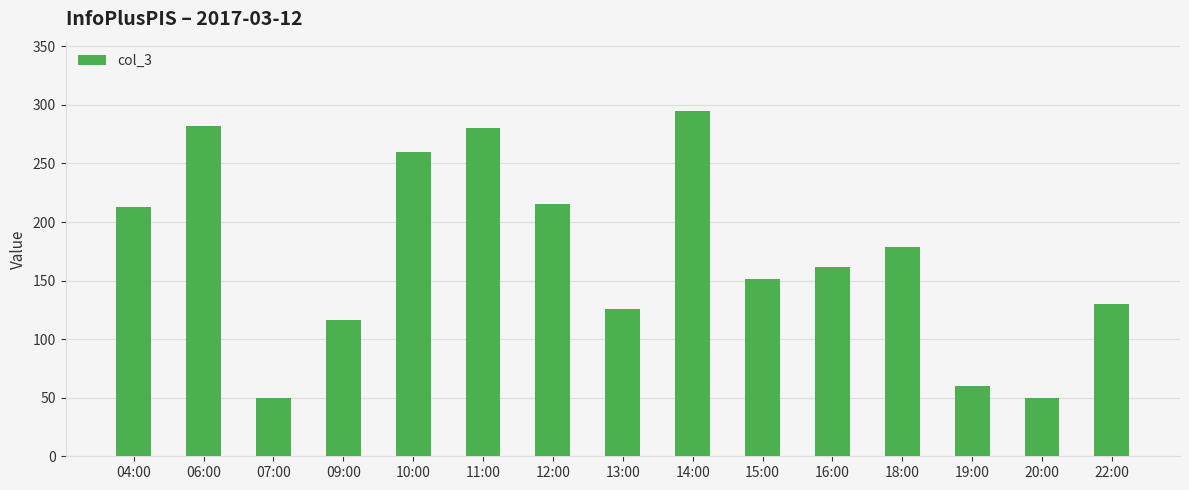

At which category does the chart reach its peak across all series?

14:00